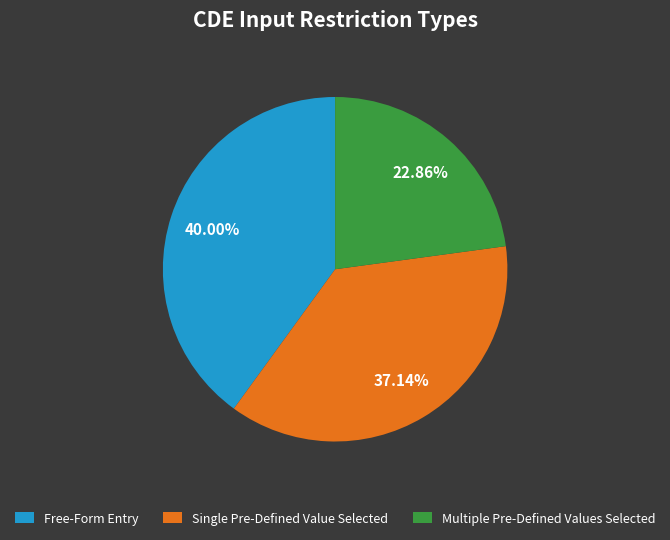

Do Single Pre-Defined Value Selected and Multiple Pre-Defined Values Selected together represent more than half of the pie?

Yes